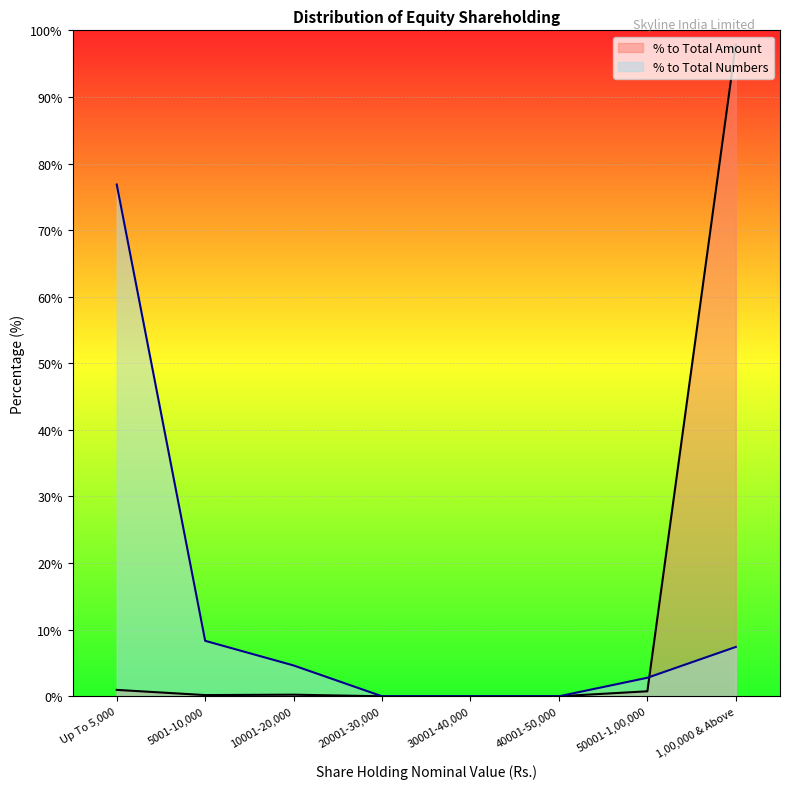

How many times do % to Total Numbers and % to Total Amount cross each other?

1